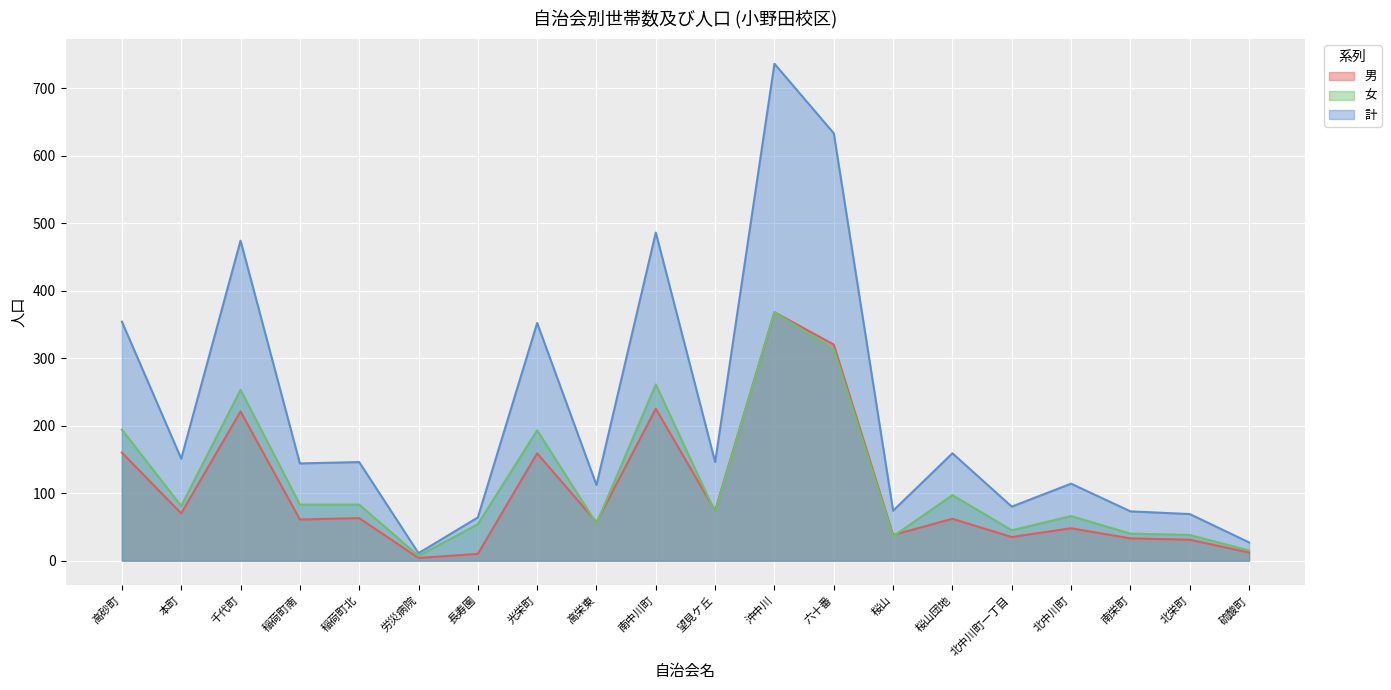

Is it true that 女 equals 40 at 南栄町?

True